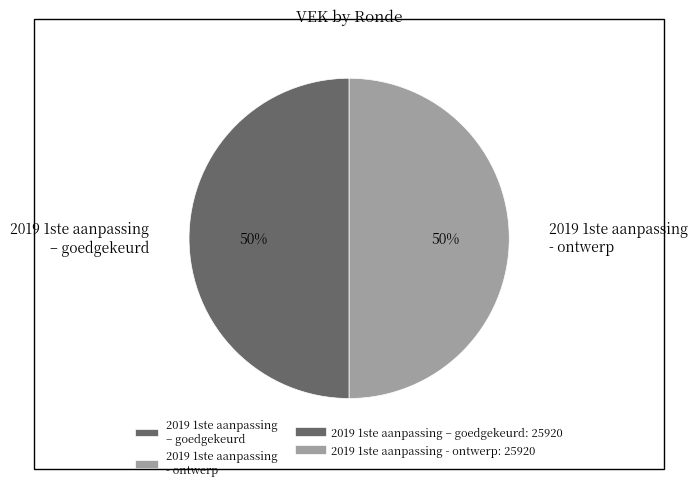

How many segments does this pie chart have?

2